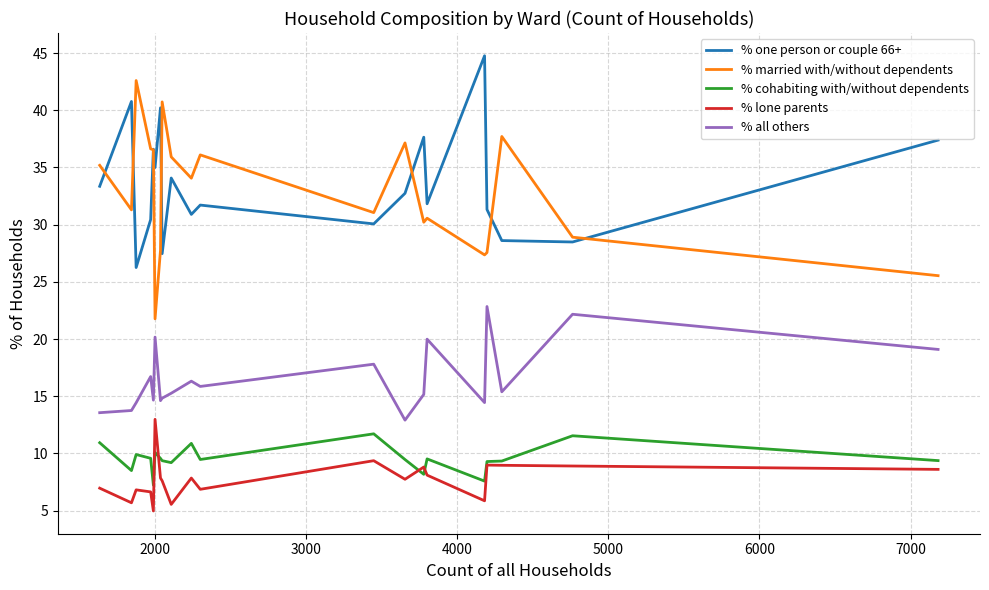

What is the highest value of the % cohabiting with/without dependents series?

11.7